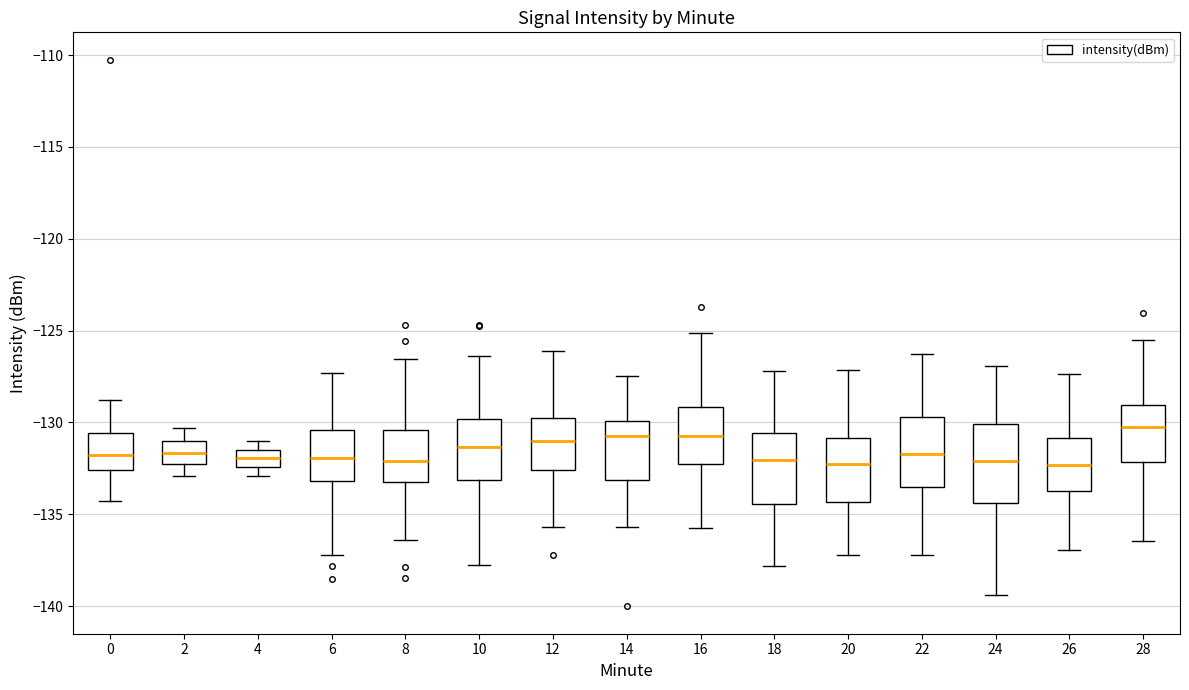

Where is the upper edge of the box at x = 2 on the y-axis? The values are not printed on the chart, so give them approximately, as read against the axis.

-131.0